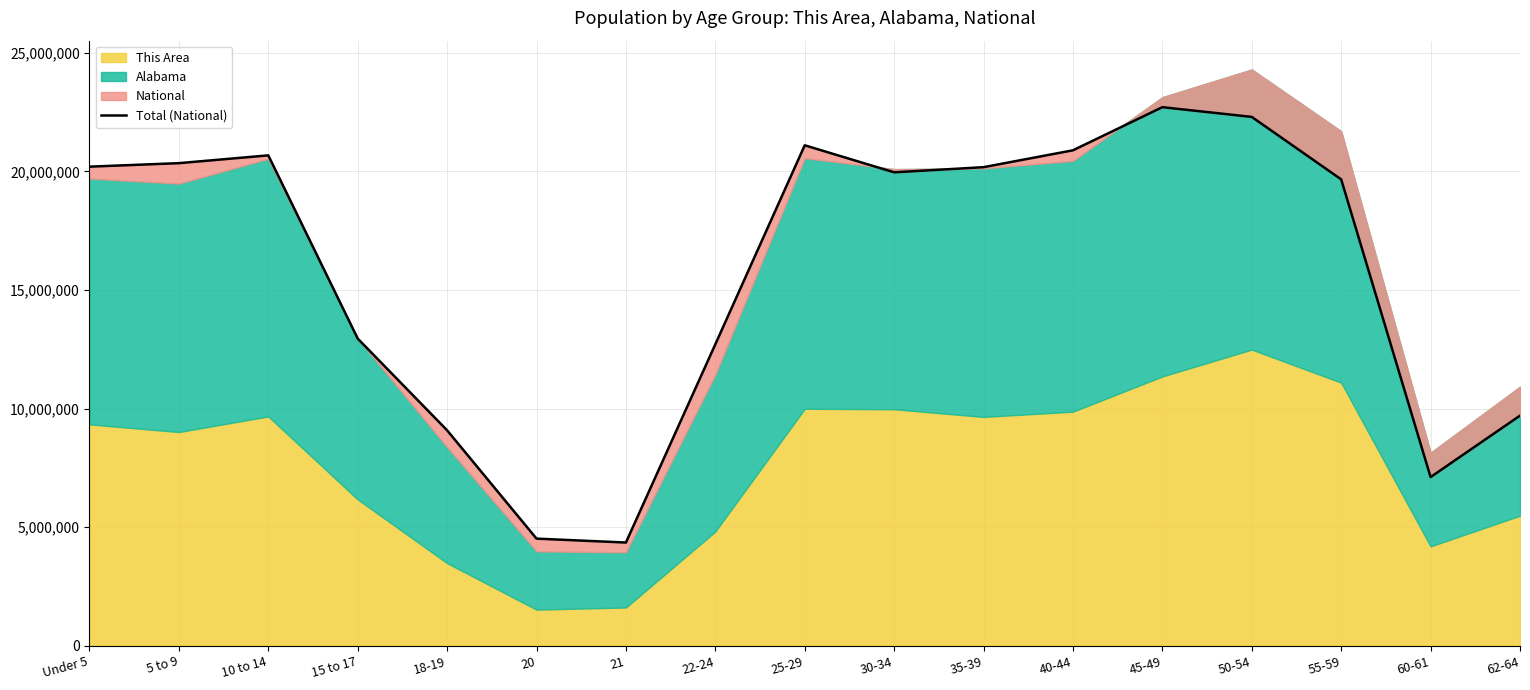

True or false: there are more than 1 points higher than both neighbors.

True